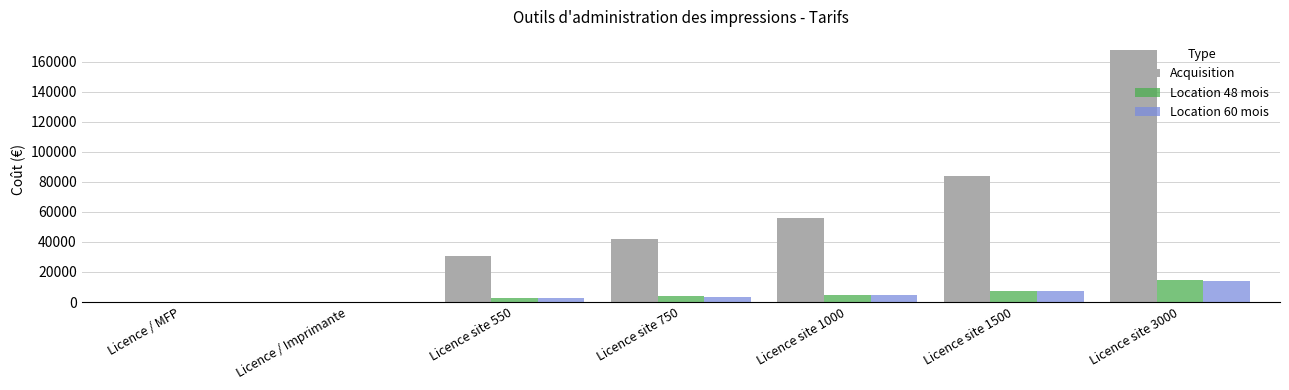

What is the sum of all Acquisition values?

381163.0